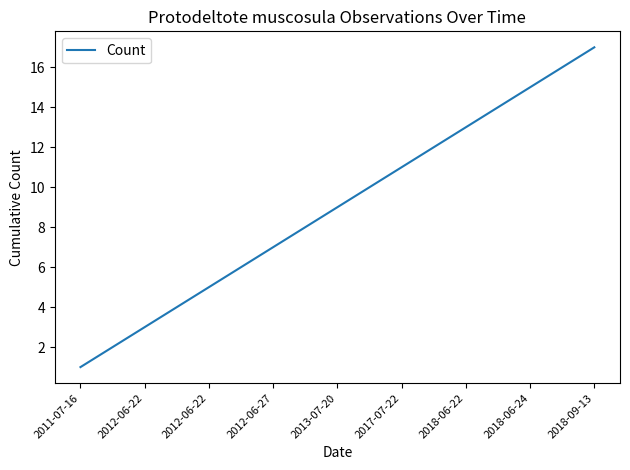

What is the smallest value displayed?

1